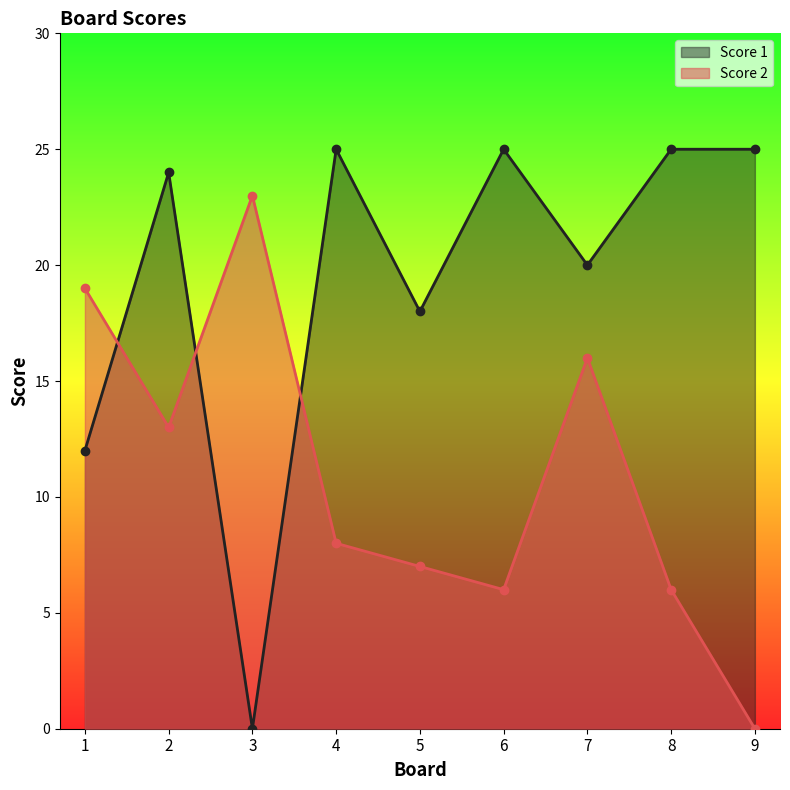

Reading left to right, what are all the values shown in this chart?

Score 2: 1=19	2=13	3=23	4=8	5=7	6=6	7=16	8=6	9=0
Score 1: 1=12	2=24	3=0	4=25	5=18	6=25	7=20	8=25	9=25